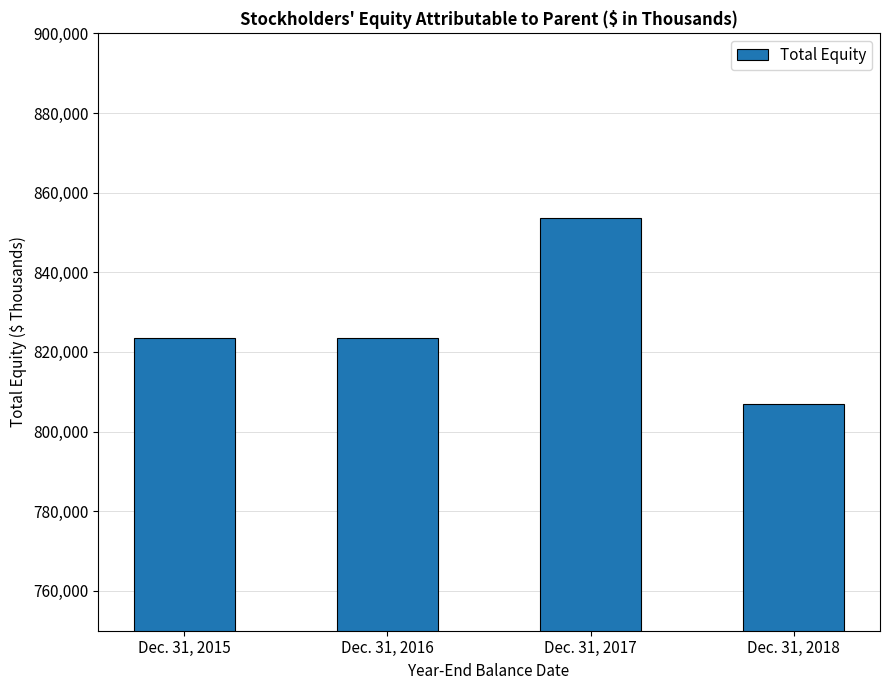

Rank the categories by value from lowest to highest.

Dec. 31, 2018, Dec. 31, 2015, Dec. 31, 2016, Dec. 31, 2017